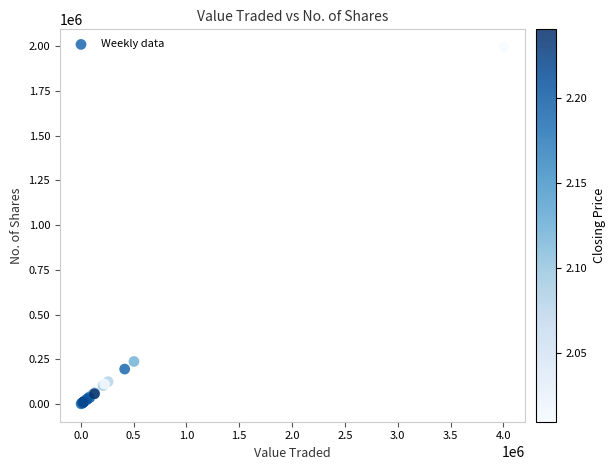

What Y value in the scatter plot is closest to 998201?

238424